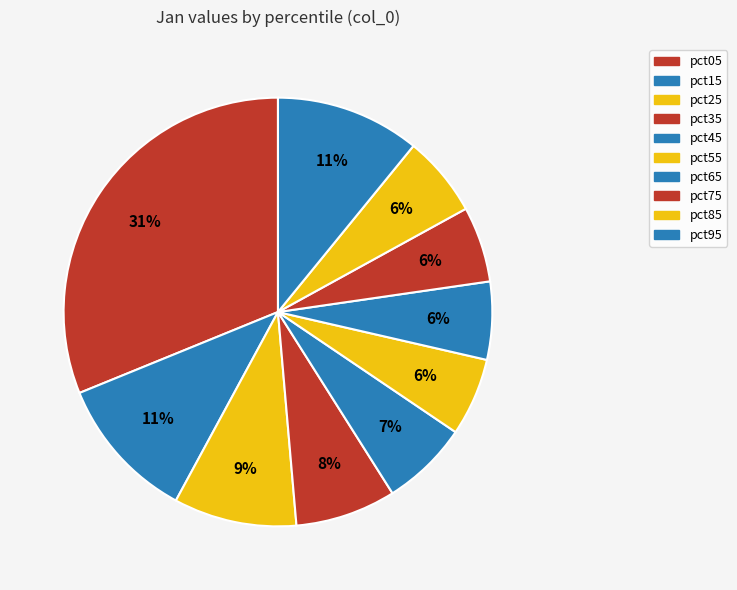

What is the change in value from pct05 to pct25?

-1.3